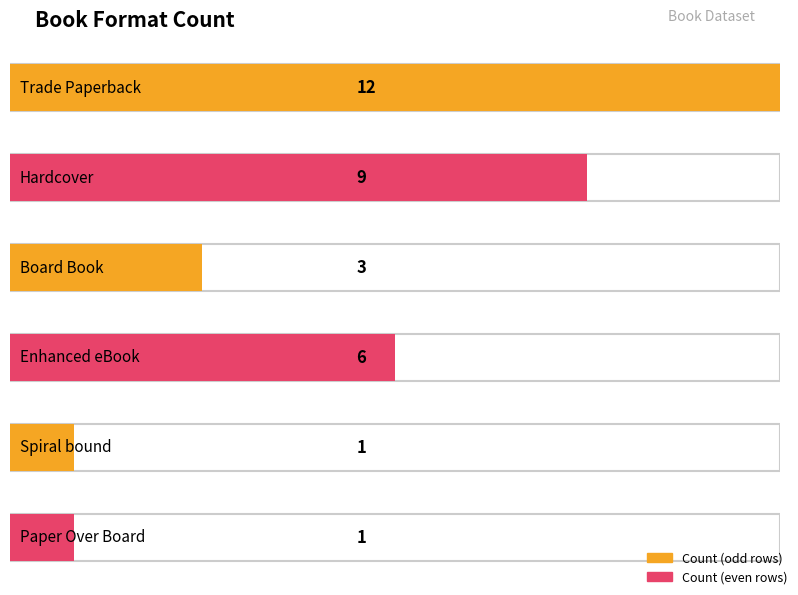

Reading left to right, extract all data points from this chart.

12	9	3	6	1	1